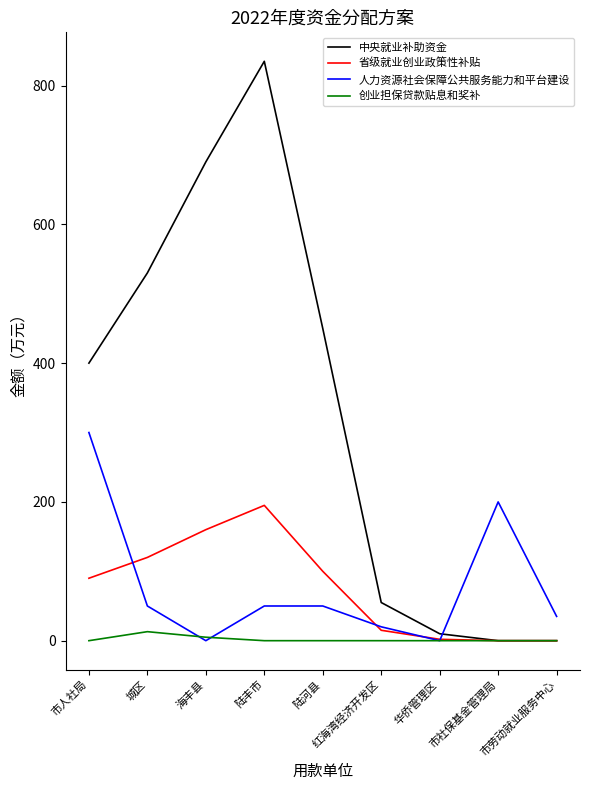

At which label is 人力资源社会保障公共服务能力和平台建设 closest to 150?

市社保基金管理局